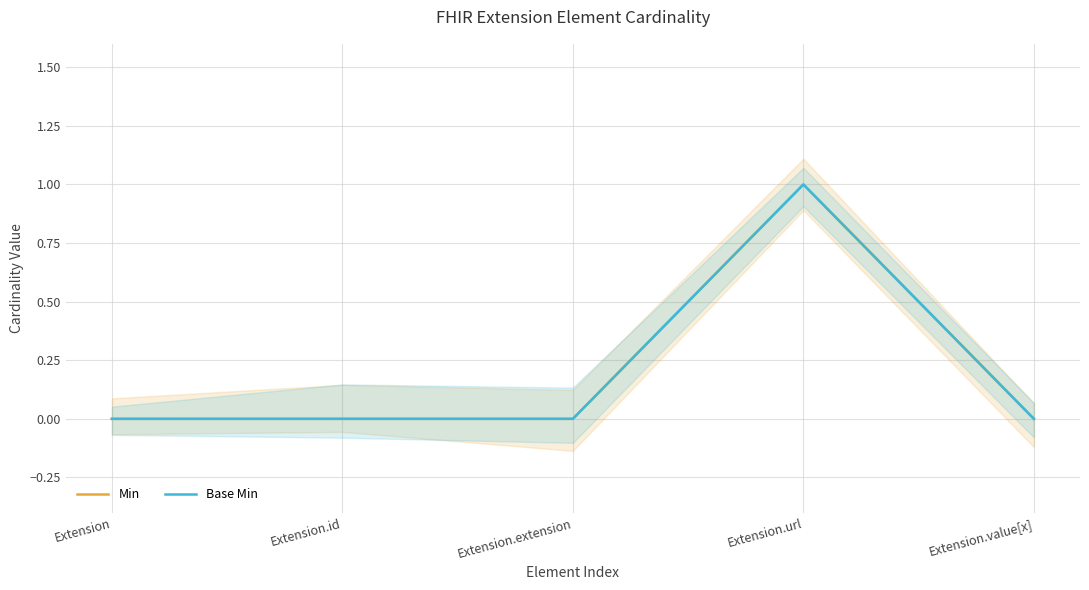

What are all the series names shown in the legend?

Min, Base Min